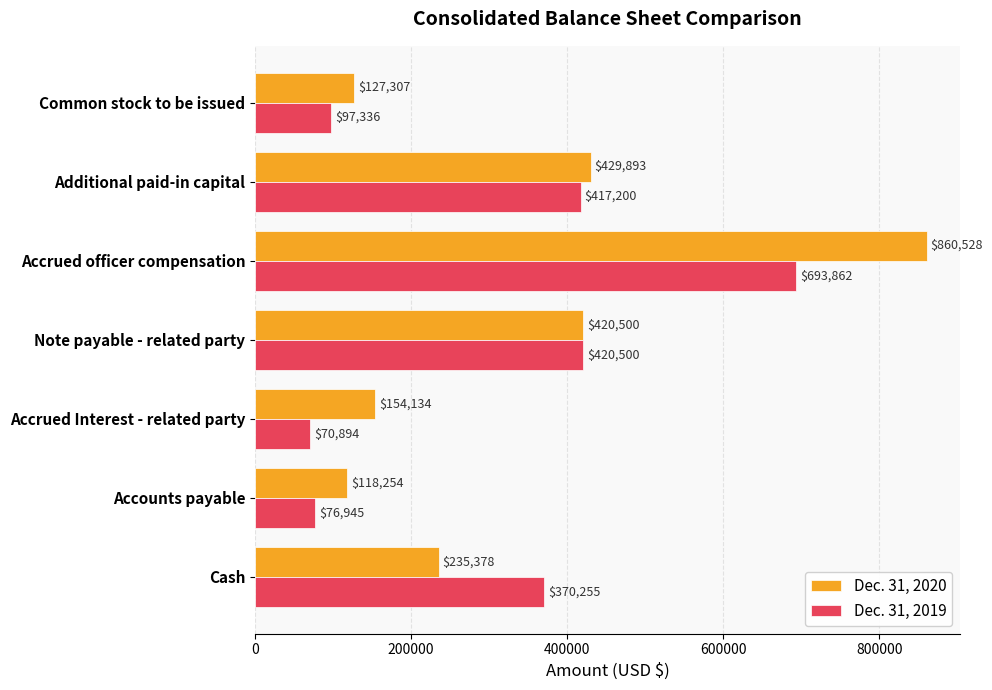

Is it true that Dec. 31, 2020 equals 85811 at Note payable - related party?

False